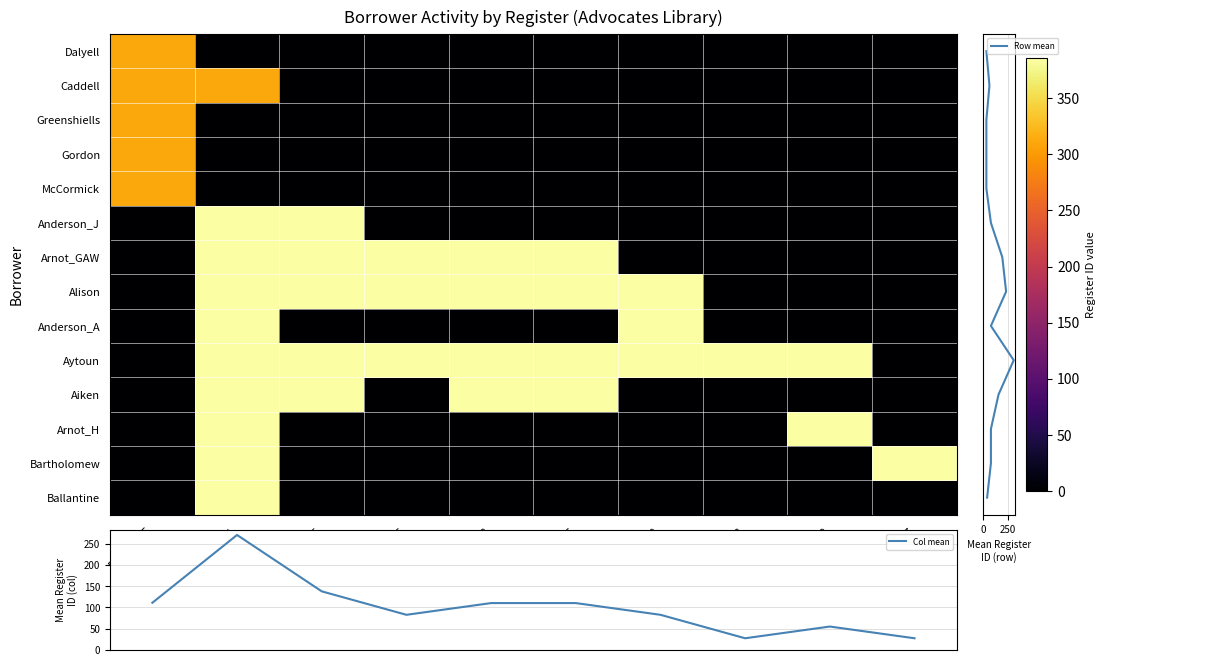

At FR263_015, list the series in order from smallest to largest.

Dalyell, Caddell, Greenshiells, Gordon, McCormick, Anderson_A, Arnot_H, Bartholomew, Ballantine, Anderson_J, Arnot_GAW, Alison, Aytoun, Aiken